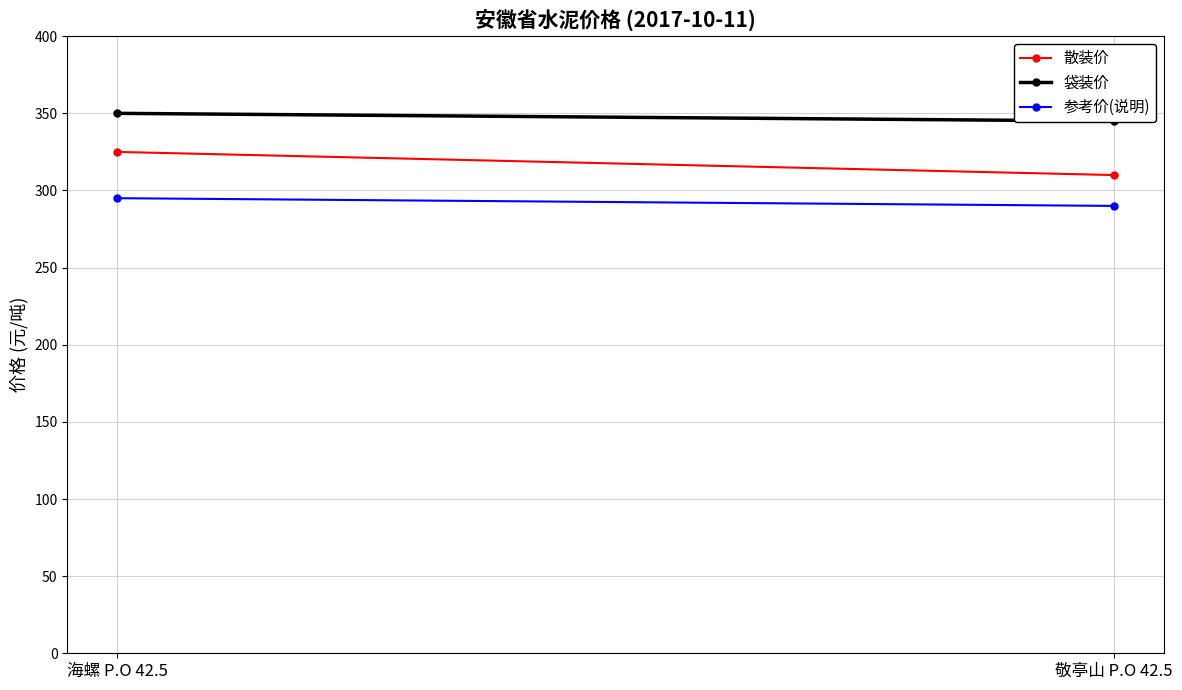

What is the smallest value displayed?

290